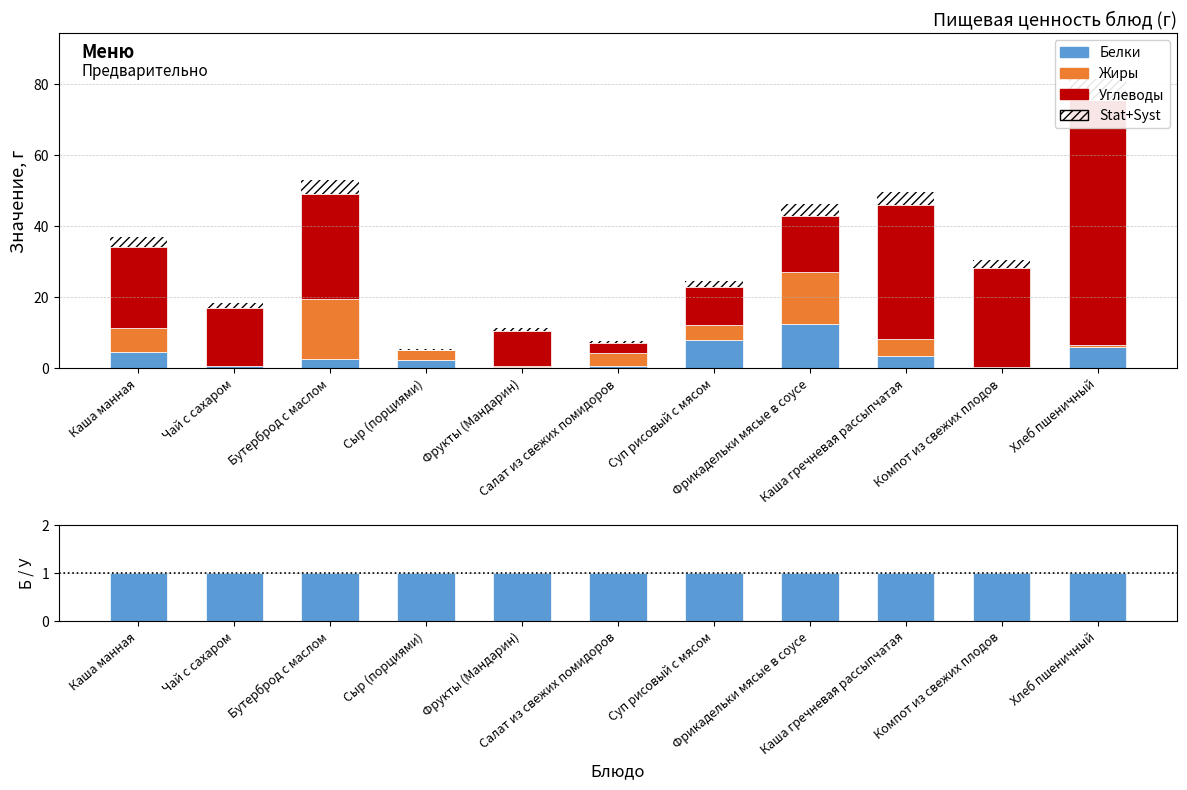

What is the difference between the second highest and second lowest values in the Stat+Syst series?

3.4